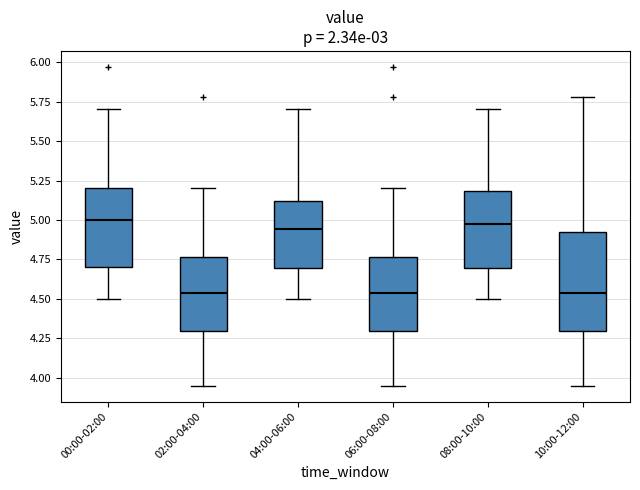

Reading left to right, read every box against the y-axis: the position of its median line, the range the box covers, and the ends of its whiskers. The values are not printed on the chart, so give them approximately, as read against the axis.

00:00-02:00: median 5.00, box 4.70 to 5.20, whiskers 4.50 to 5.70
02:00-04:00: median 4.55, box 4.30 to 4.75, whiskers 3.95 to 5.20
04:00-06:00: median 4.95, box 4.70 to 5.10, whiskers 4.50 to 5.70
06:00-08:00: median 4.55, box 4.30 to 4.75, whiskers 3.95 to 5.20
08:00-10:00: median 5.00, box 4.70 to 5.20, whiskers 4.50 to 5.70
10:00-12:00: median 4.55, box 4.30 to 4.95, whiskers 3.95 to 5.80